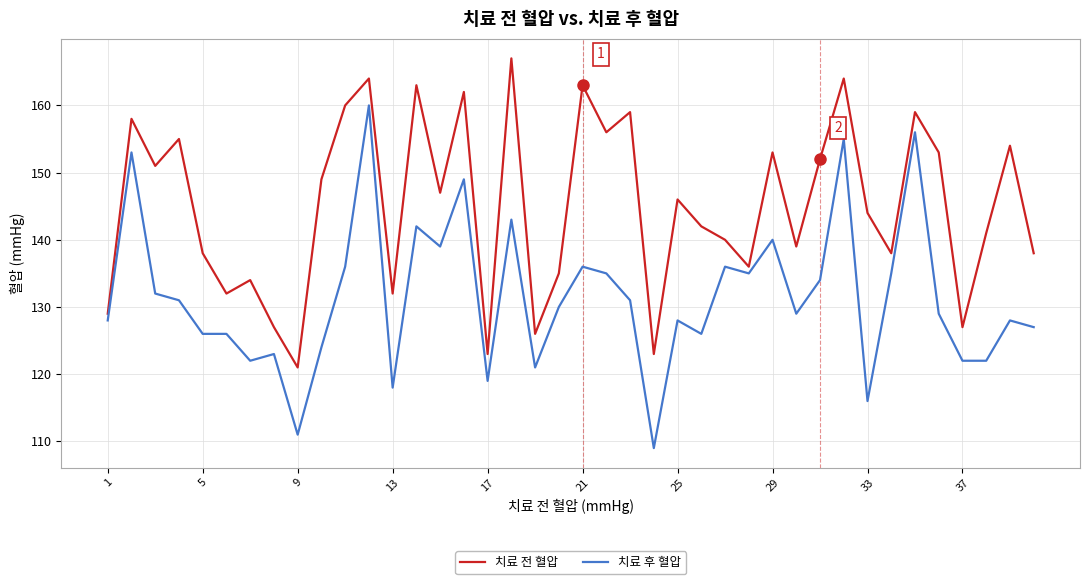

Which series has the widest spread of values?

치료 후 혈압